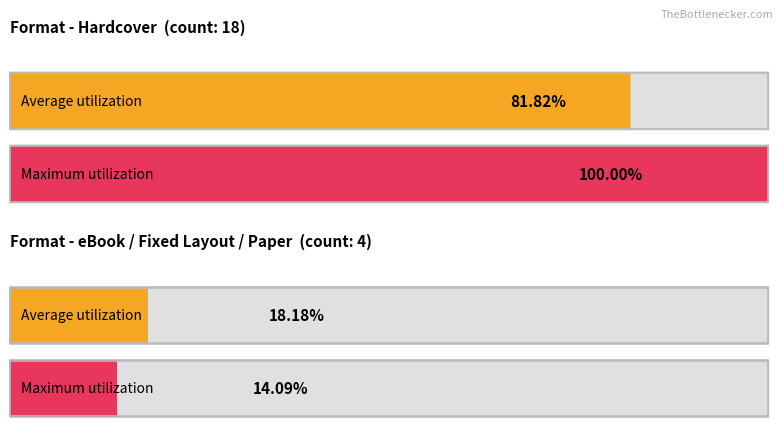

How many categories are shown in the chart?

2